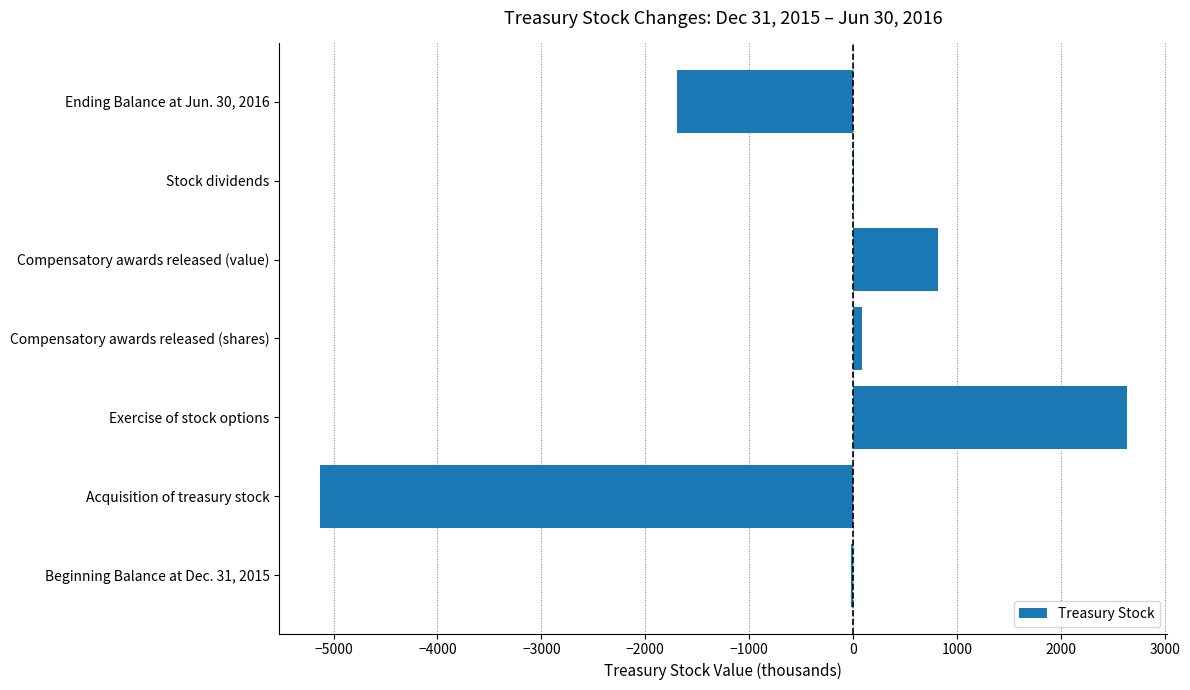

Are the bars horizontal?

Yes